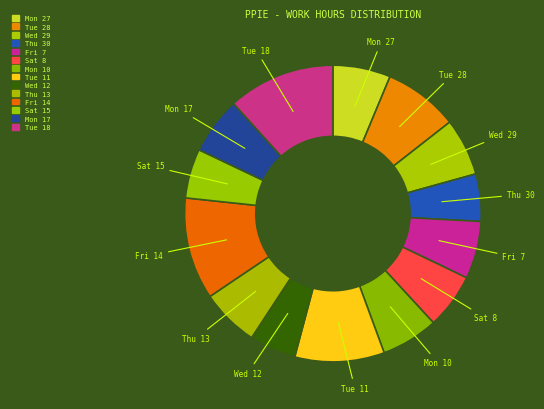

Which category has the smallest portion of the pie?

Wed 12